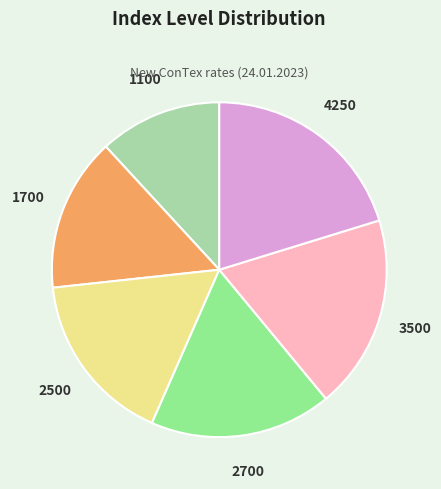

Is there any slice that represents more than half of the pie?

No